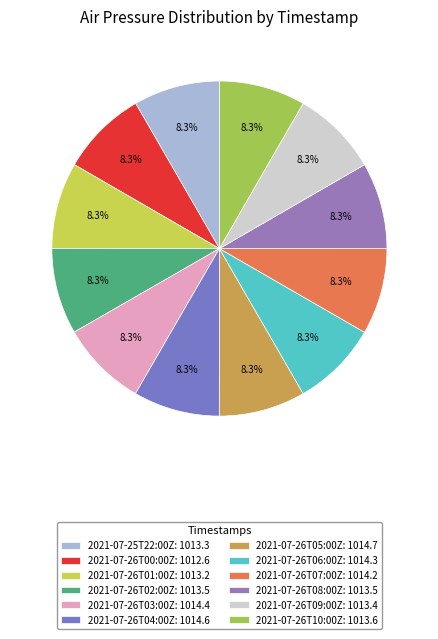

Is 2021-07-26T06:00Z the majority of the pie?

No